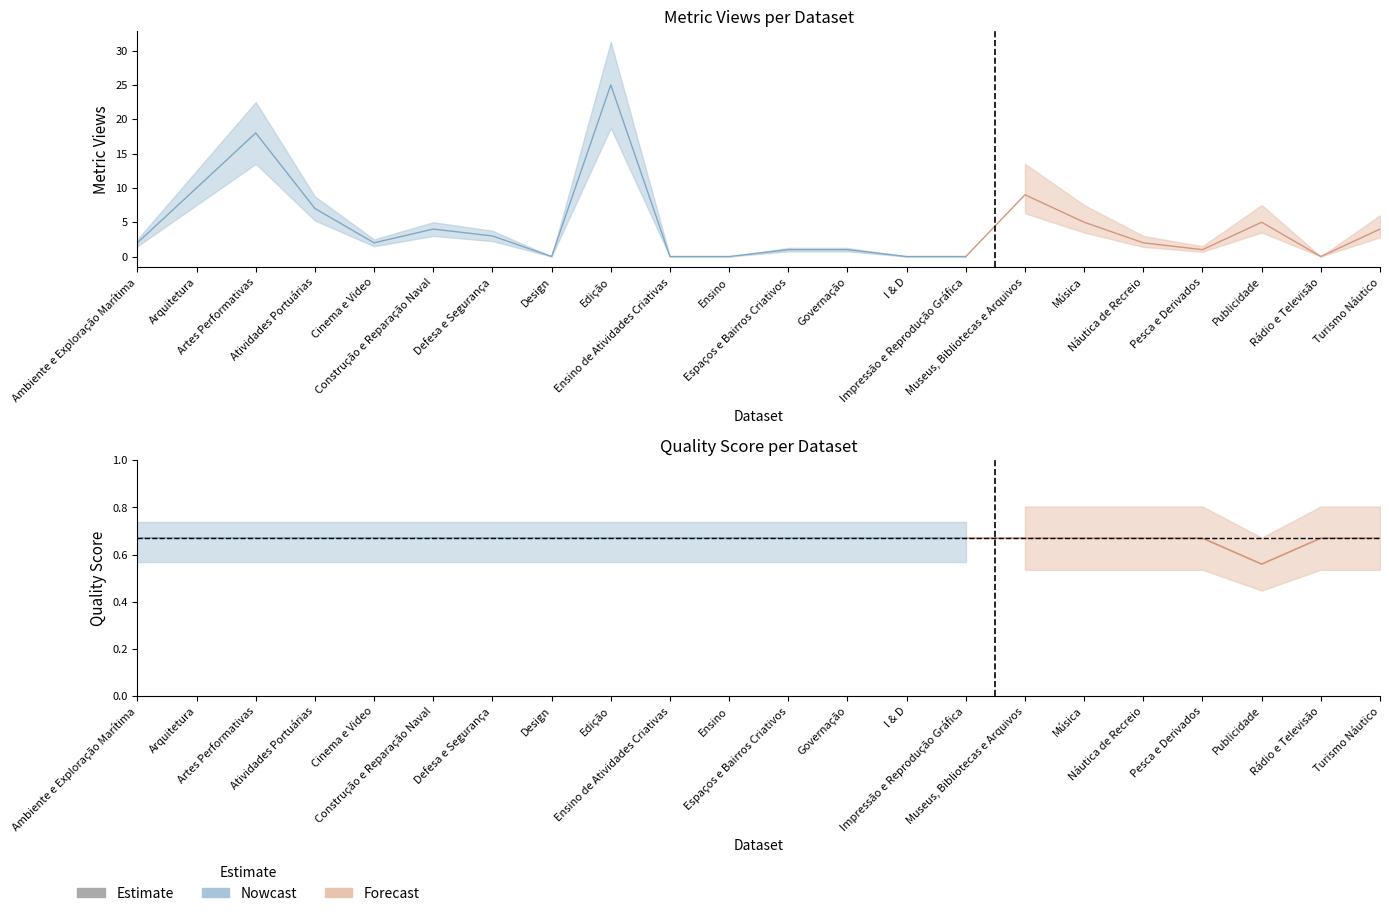

In metric.views, how many points are lower than both neighbors (excluding endpoints)?

4